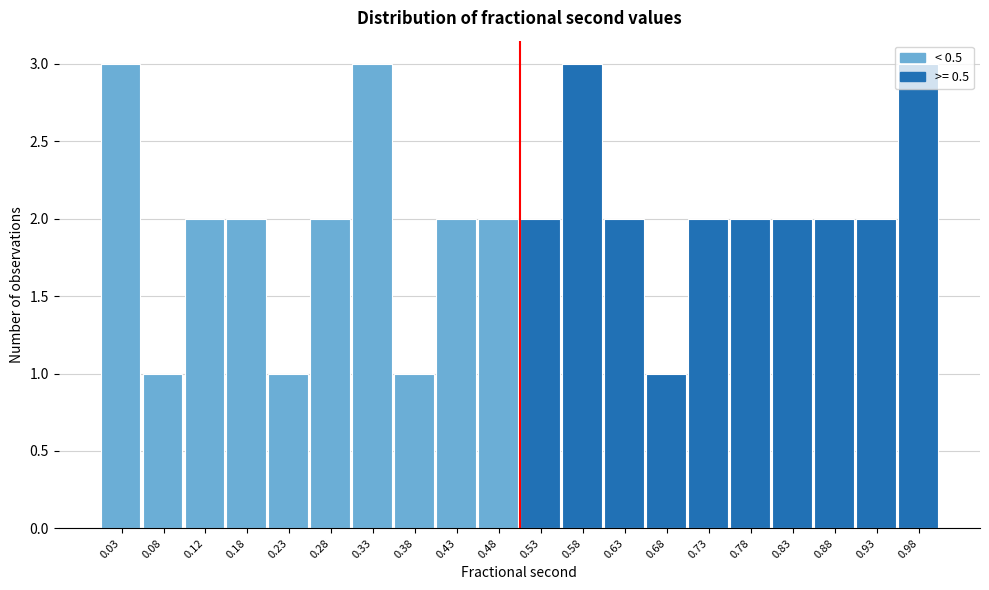

How tall is the bar that spans 0.40 to 0.45 on the x-axis? The values are not printed on the chart, so give them approximately, as read against the axis.

2